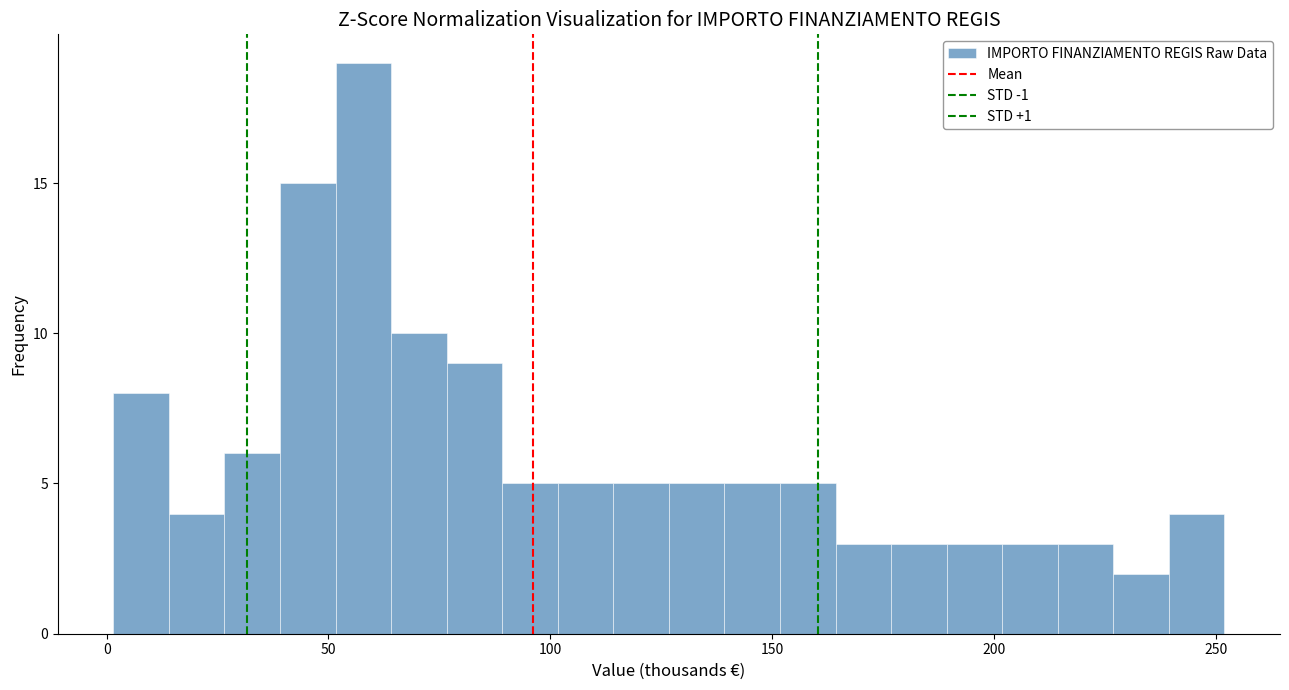

Around what value on the x-axis is the tallest bar? Give the approximate position of its centre, as read against the axis.

60